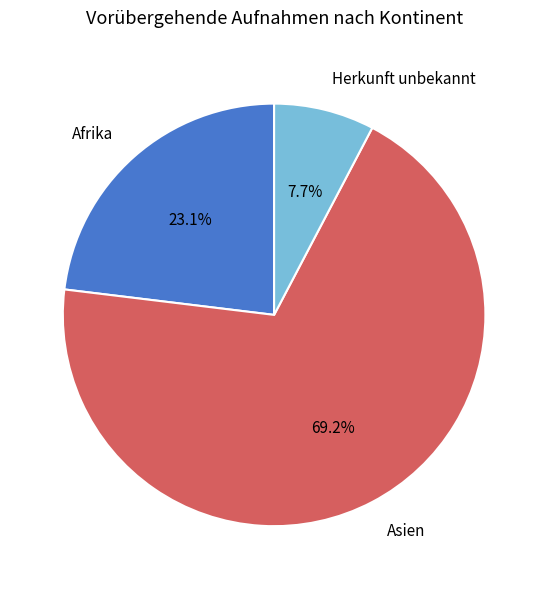

To the nearest percent, what portion does Afrika represent?

23%